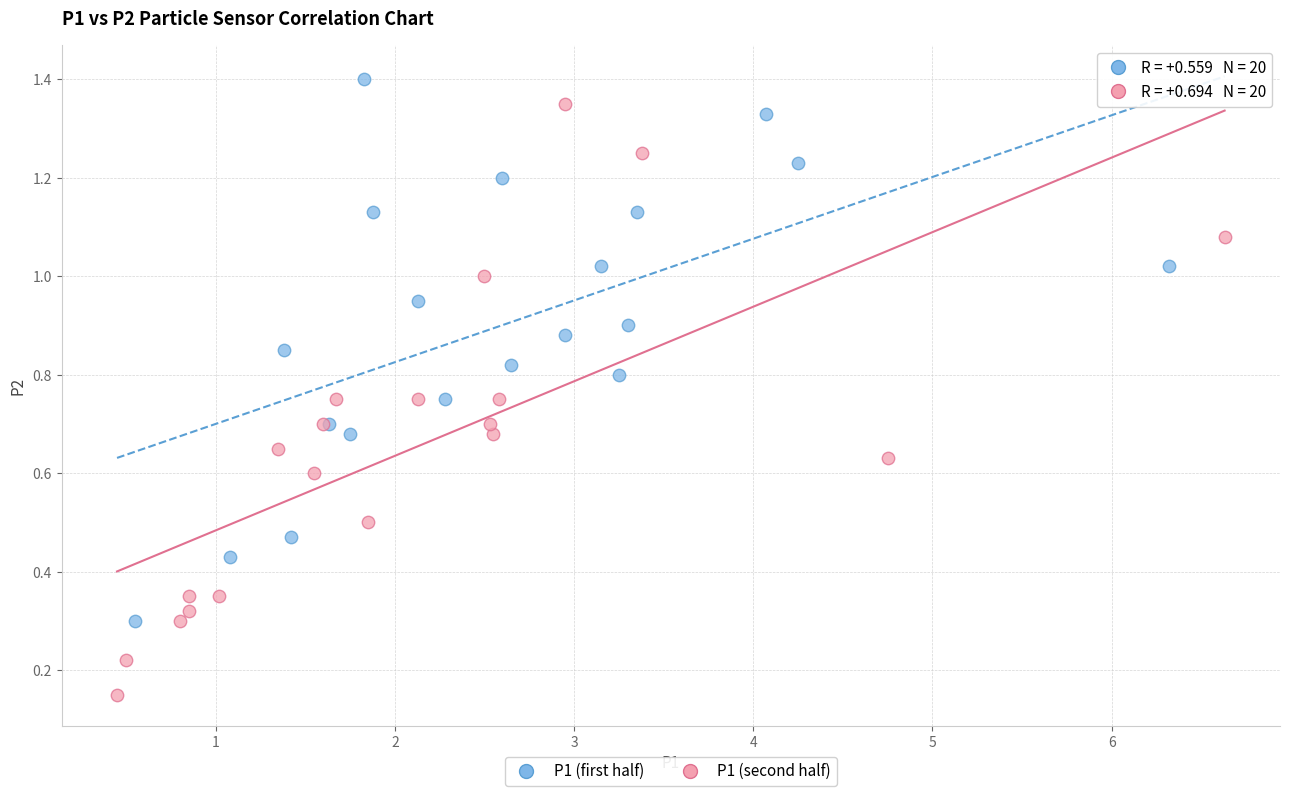

Which series has the widest spread of Y values?

P1 (second half)